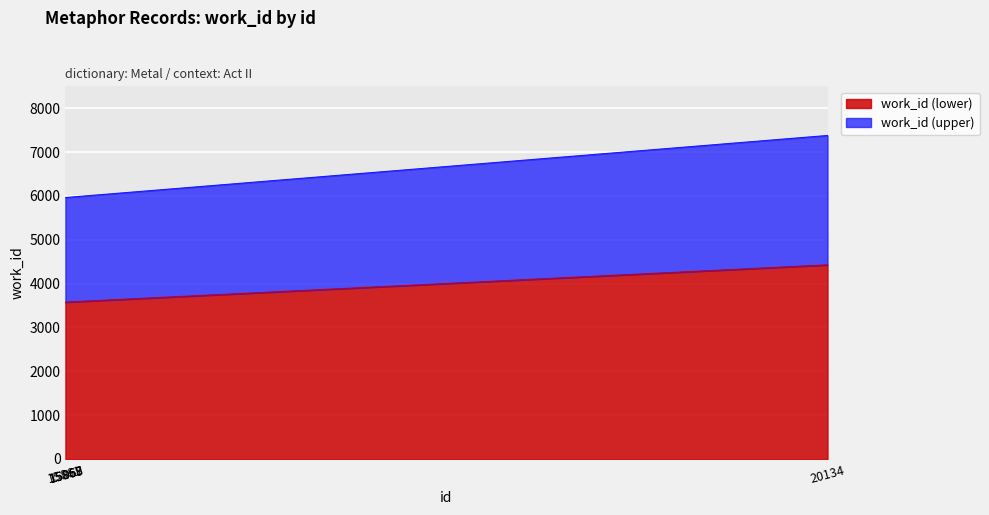

Is it true that the value at 20134 is 7379?

True